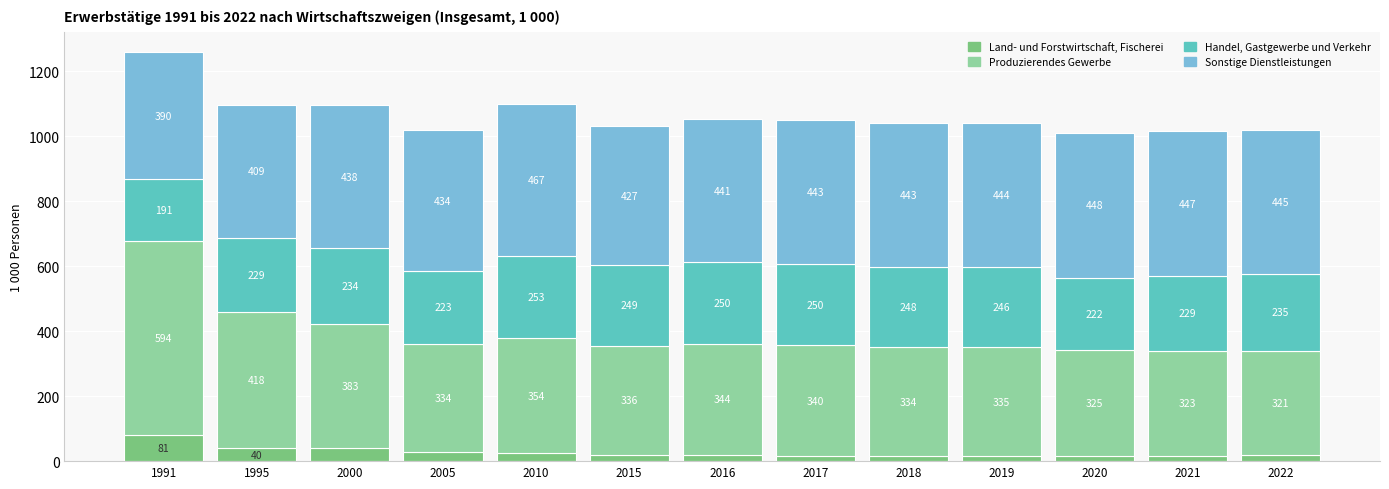

At which category is the sum across all series the highest?

1991